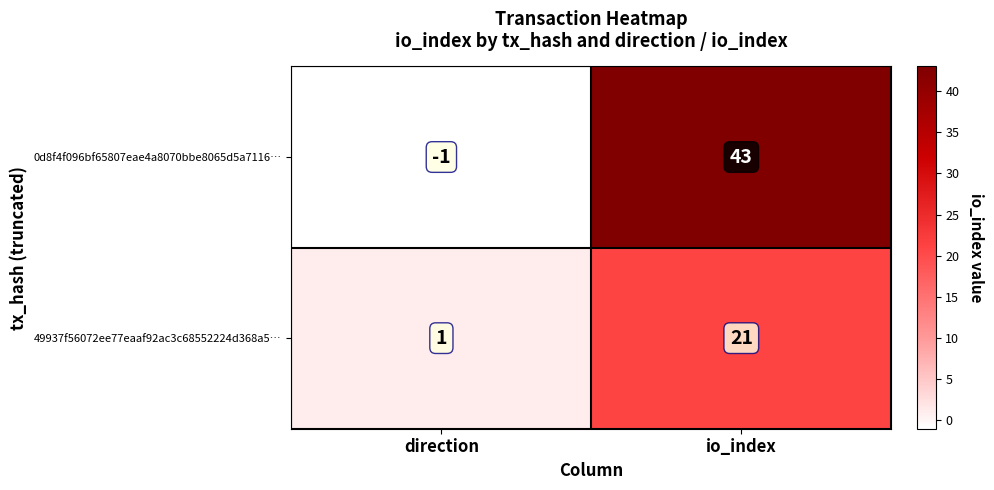

At how many categories does at least one series exceed 3?

1